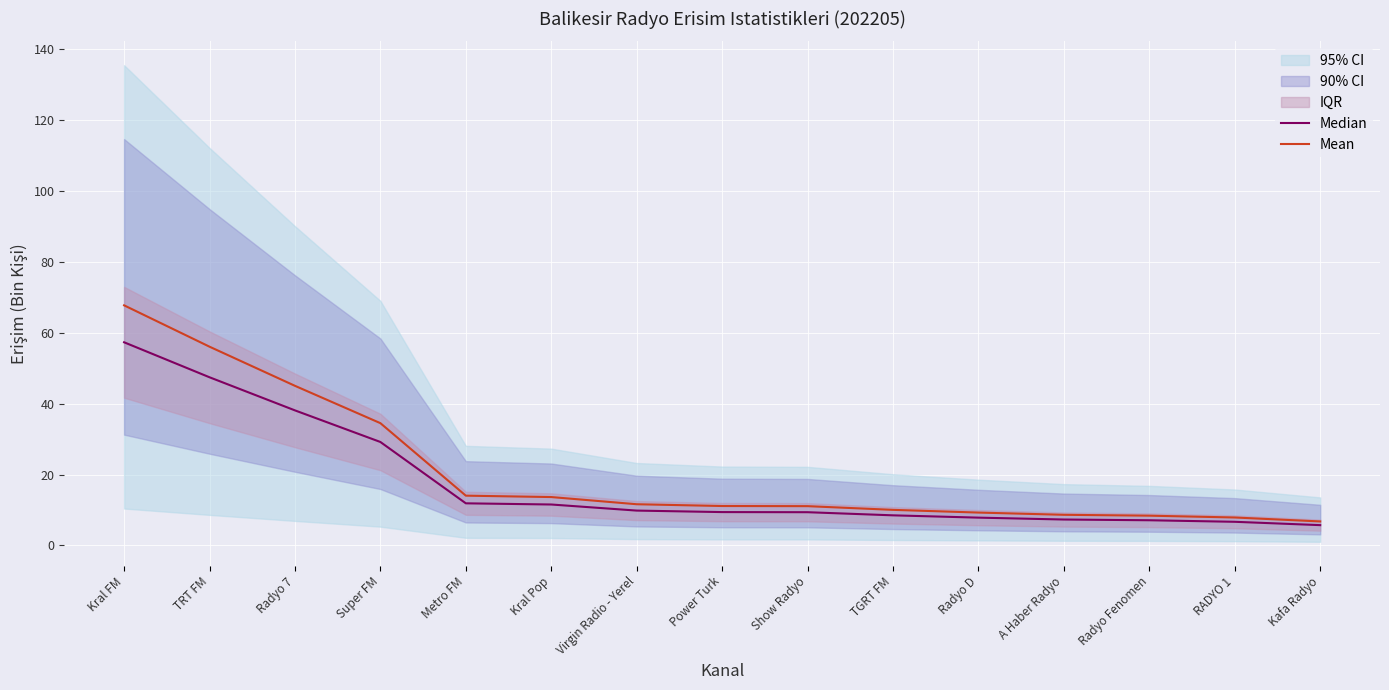

True or false: Median and Mean cross at least once.

False